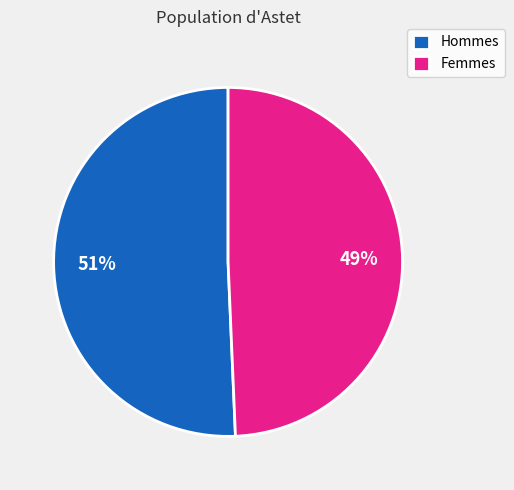

To the nearest percent, what is the average slice percentage?

50%